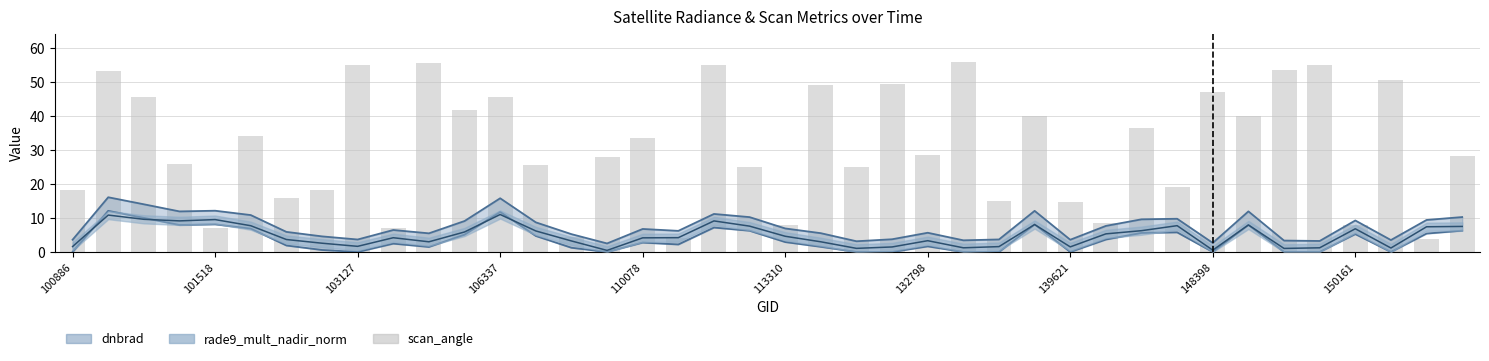

What is the difference between the second highest and second lowest values?

51.6